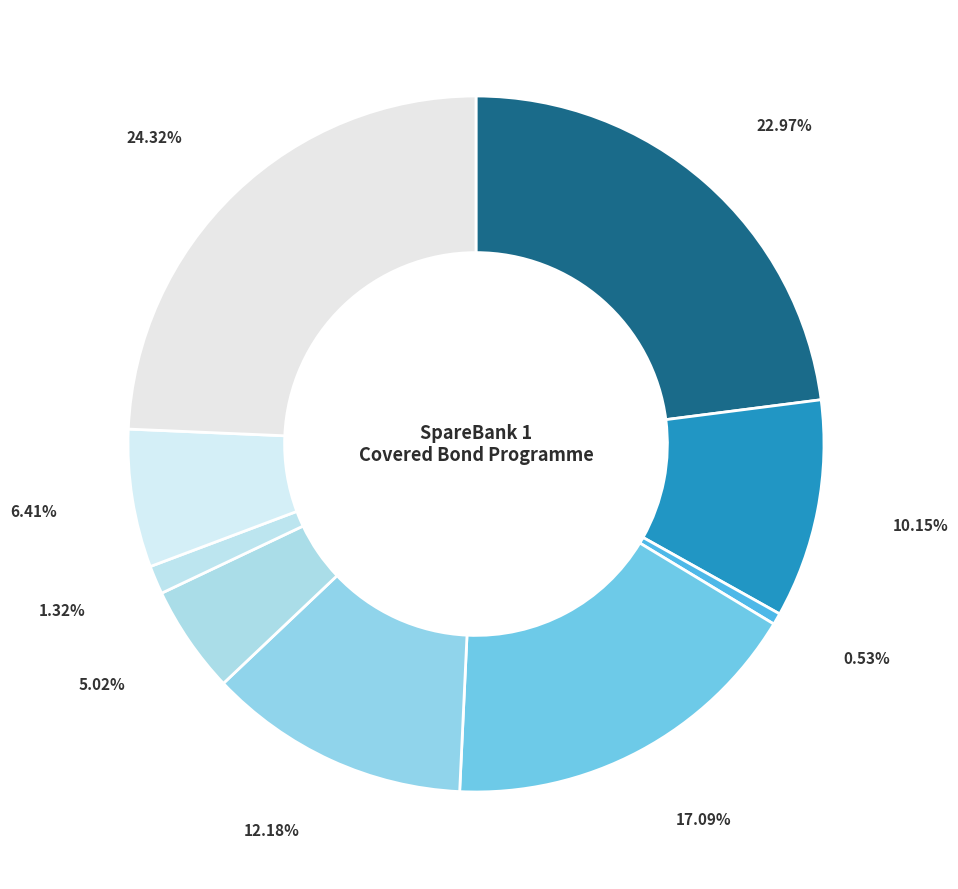

To the nearest percent, what is the average slice percentage?

11%